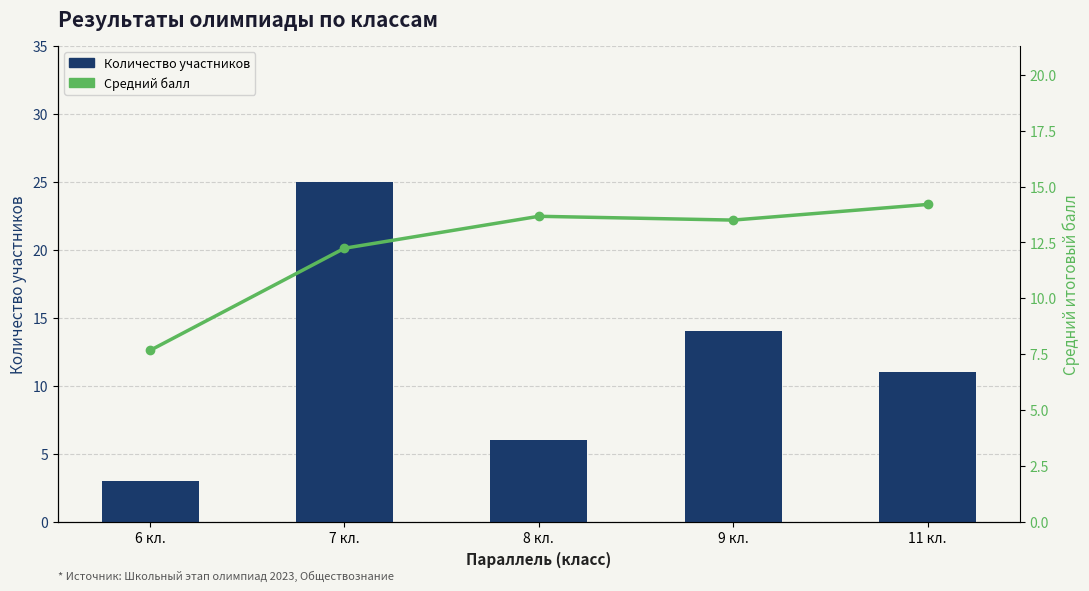

Reading left to right, extract all data points from this chart.

Количество участников: 6 кл.=3.0	7 кл.=25.0	8 кл.=6.0	9 кл.=14.0	11 кл.=11.0
Средний балл: 6 кл.=7.7	7 кл.=12.2	8 кл.=13.7	9 кл.=13.5	11 кл.=14.2